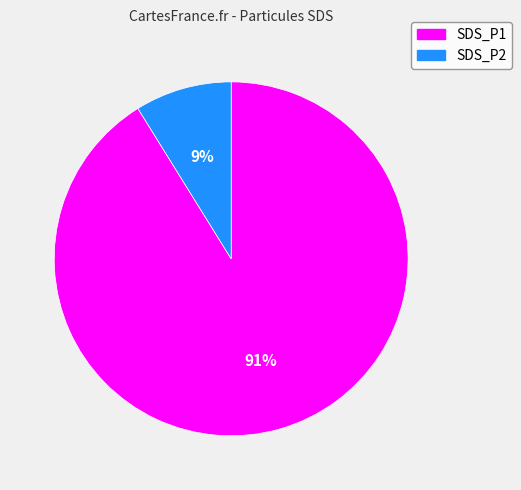

Is SDS_P2 the majority of the pie?

No